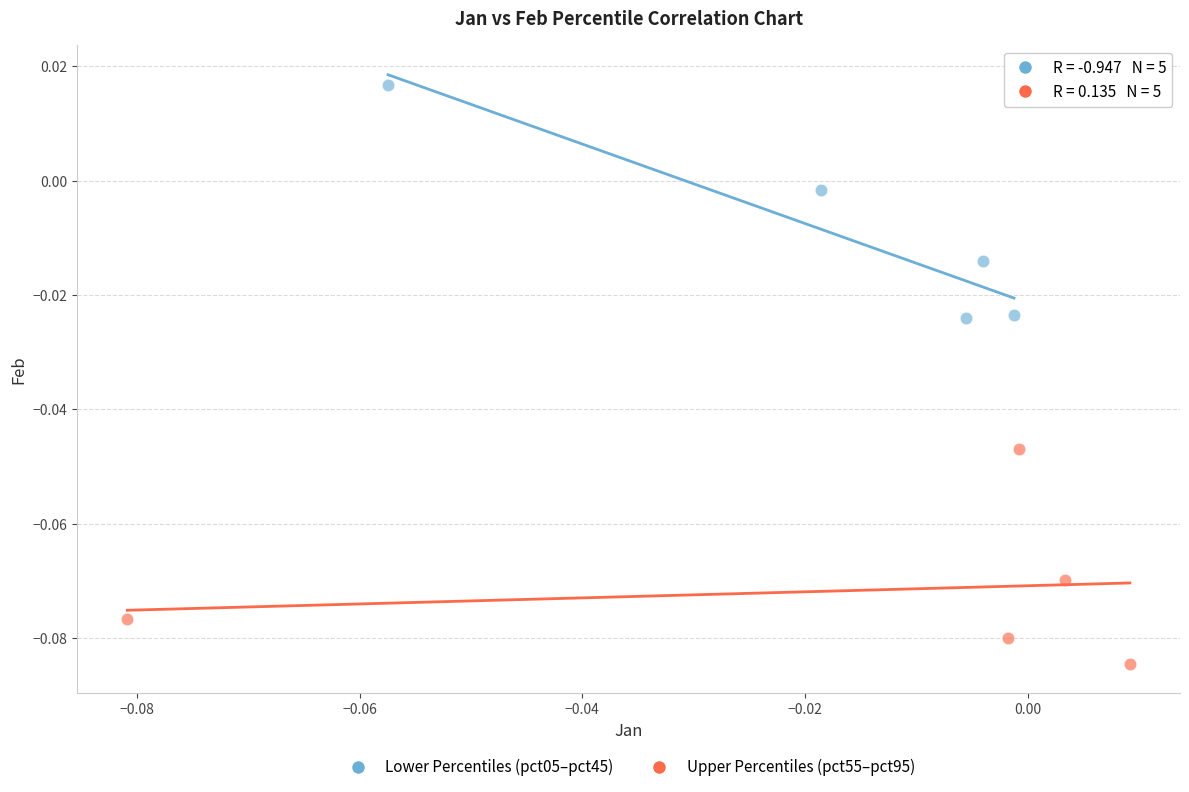

Which series reaches the minimum Y coordinate?

Upper Percentiles (pct55–pct95)